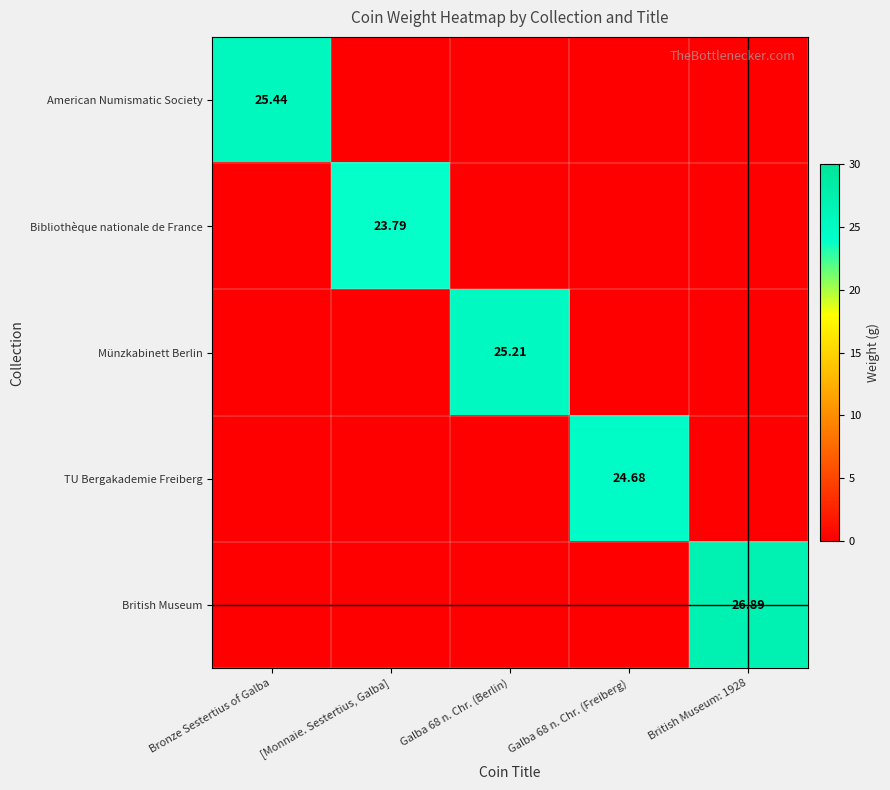

Is the value of TU Bergakademie Freiberg at Galba 68 n. Chr. (Freiberg) greater than the value of Münzkabinett Berlin at Galba 68 n. Chr. (Berlin)?

No